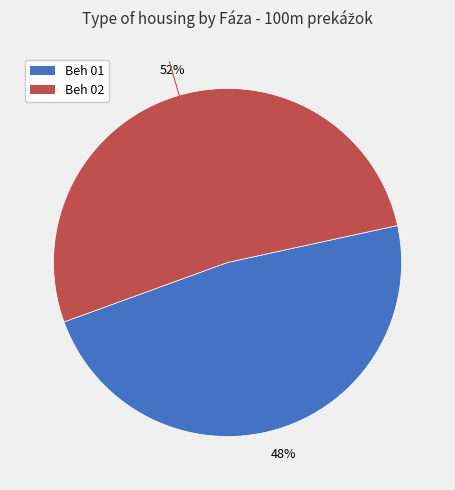

To the nearest percent, what is the difference between the largest and smallest slice percentages?

4%